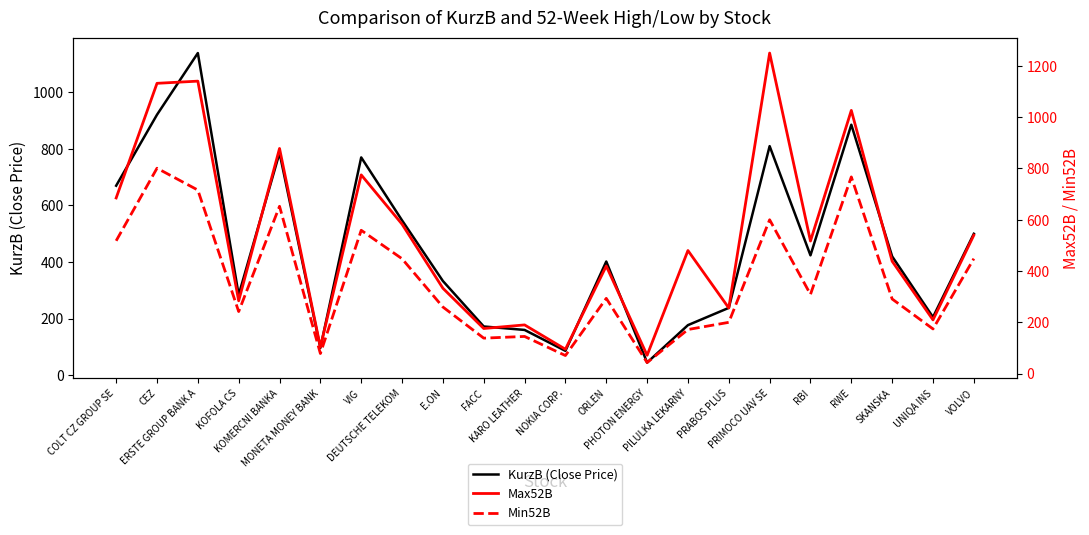

What is the minimum value shown in the chart?

43.1